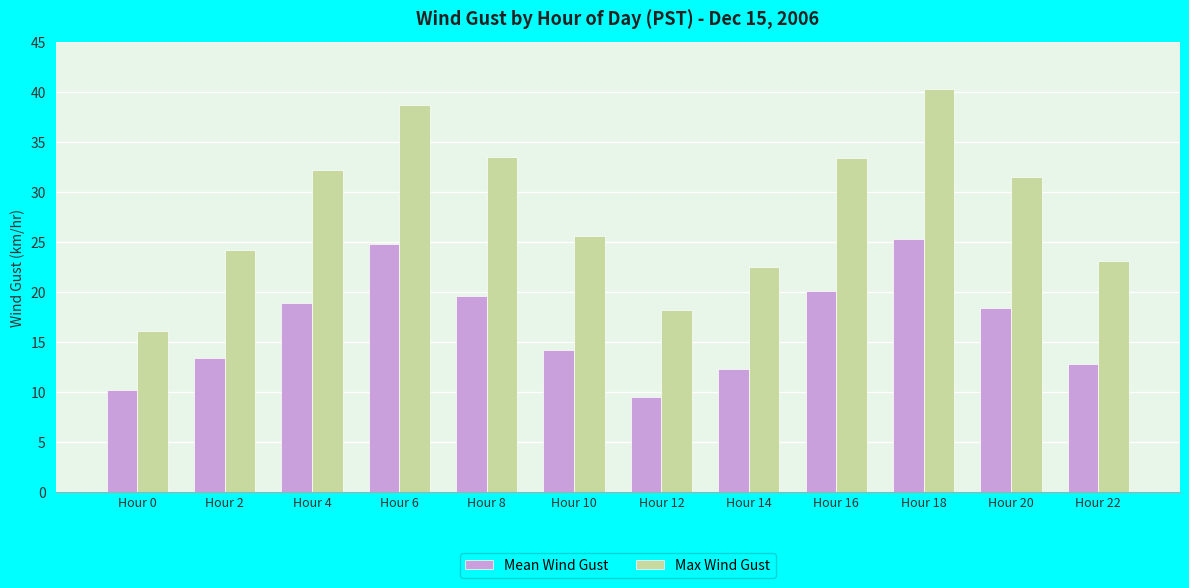

At which label does Max Wind Gust reach its minimum?

Hour 0